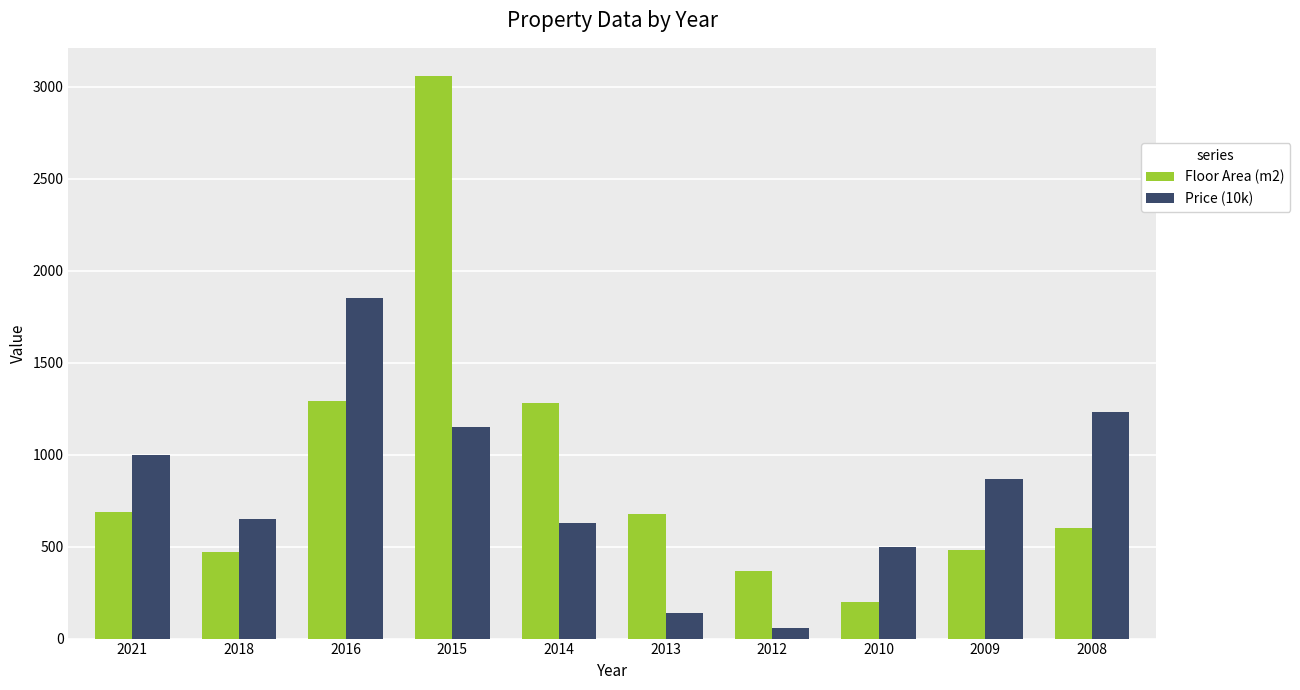

What is the difference between the Price (10k) values at 2010 and 2018?

150